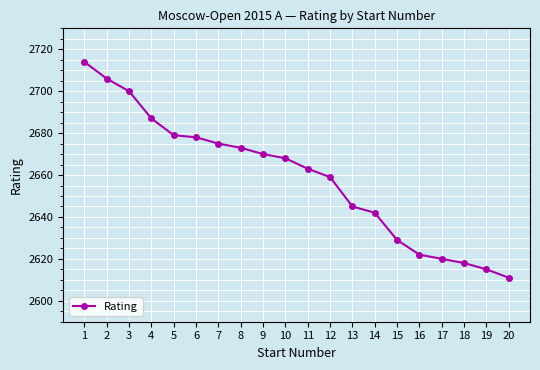

Between 5 and 12, which is larger?

5